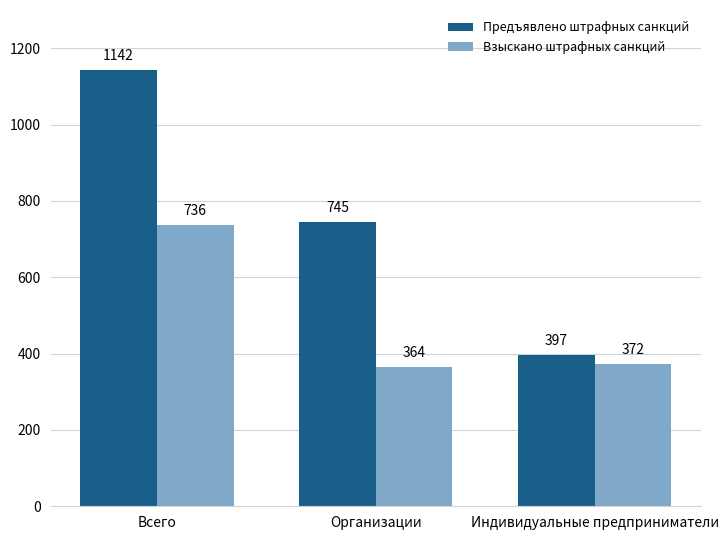

What position from the left is Всего?

1